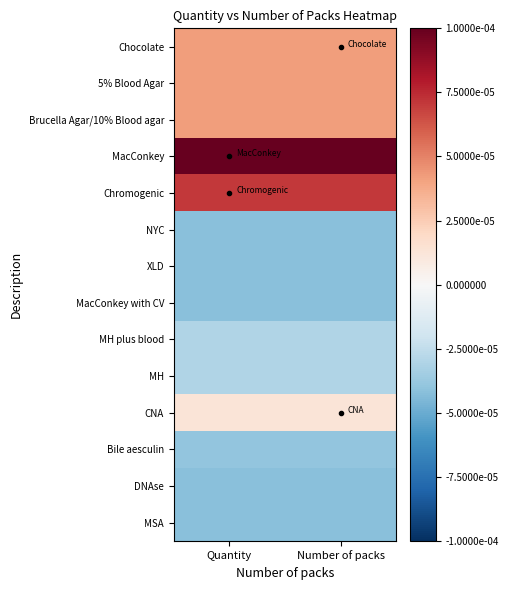

At how many categories does at least one series exceed 0?

2